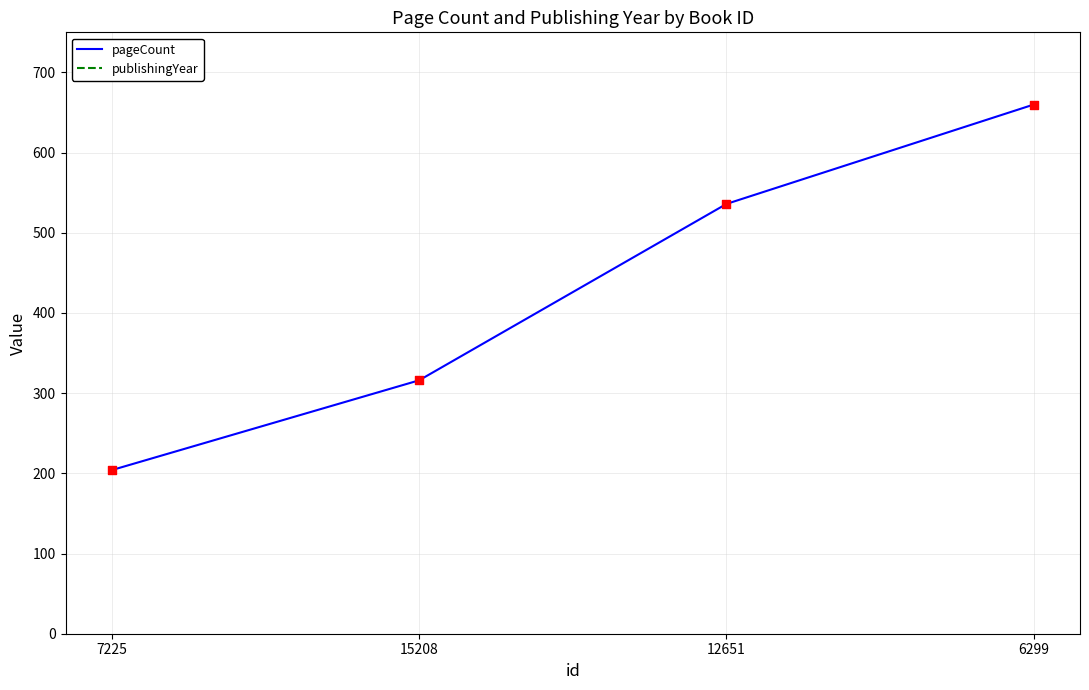

Is the value of publishingYear at 15208 greater than the value of pageCount at 6299?

Yes